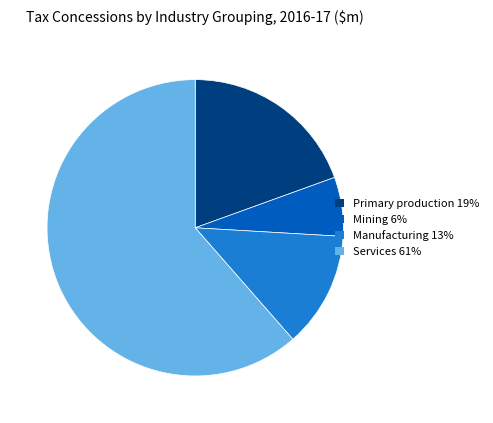

Count the number of slices in the pie.

4